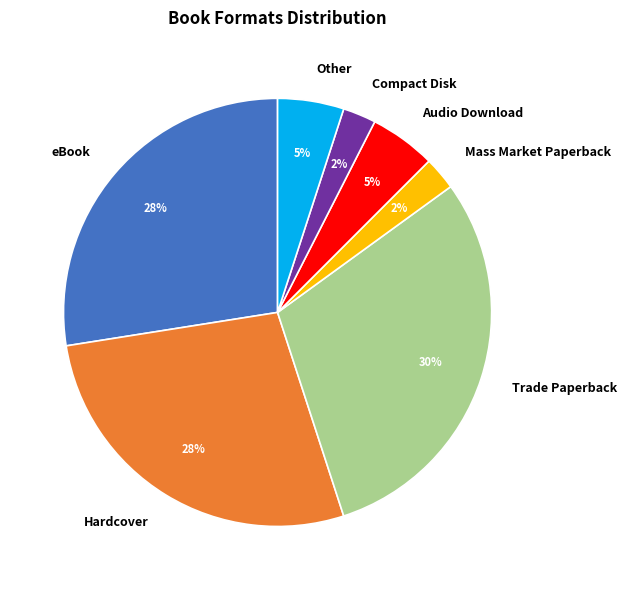

Which category has the biggest portion of the pie?

Trade Paperback